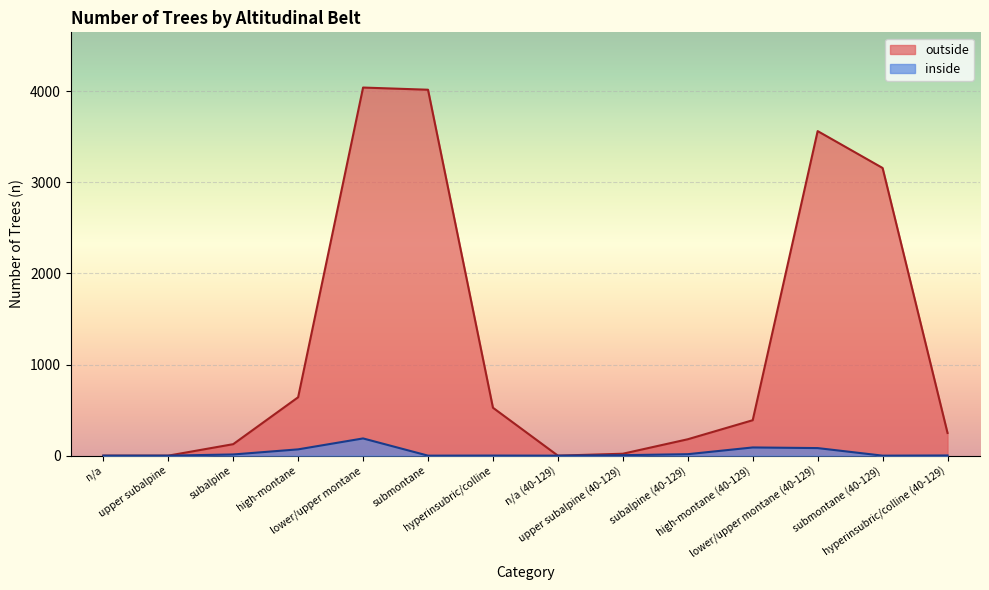

True or false: inside and outside cross at least once.

False